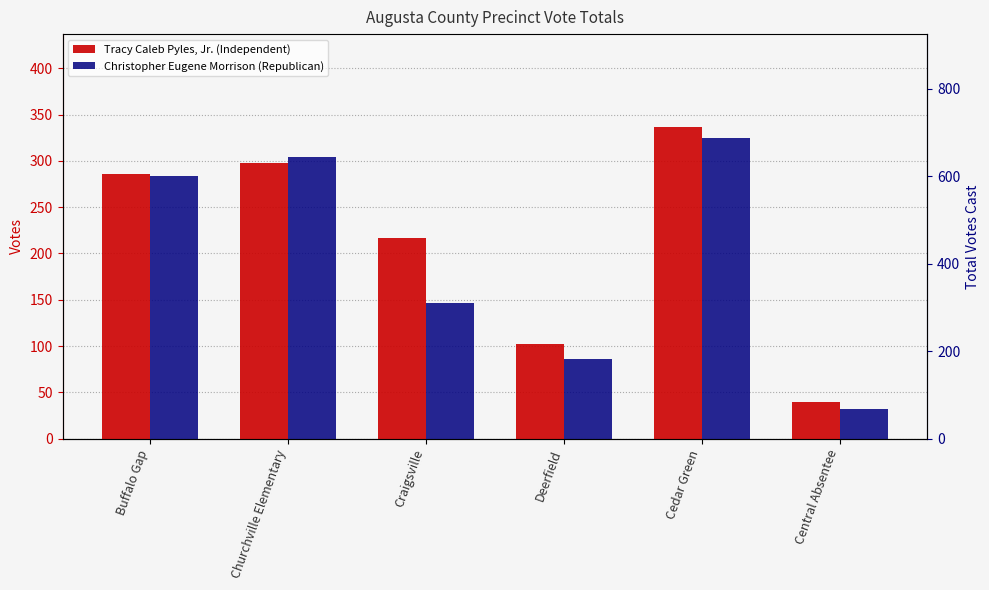

What is the sum of all Tracy Caleb Pyles, Jr. (Independent) values?

1279